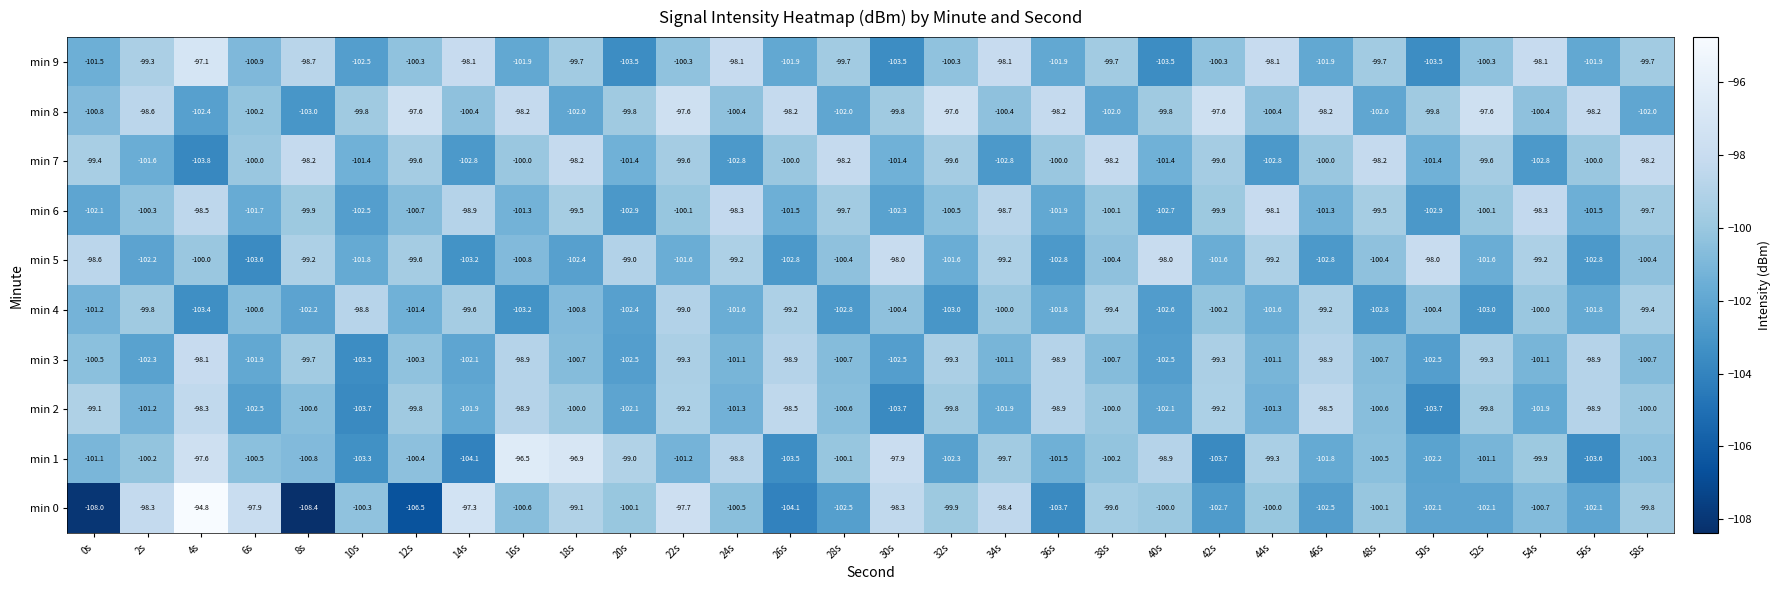

What is the difference between the maximum and second lowest values in the min 4 series?

4.4